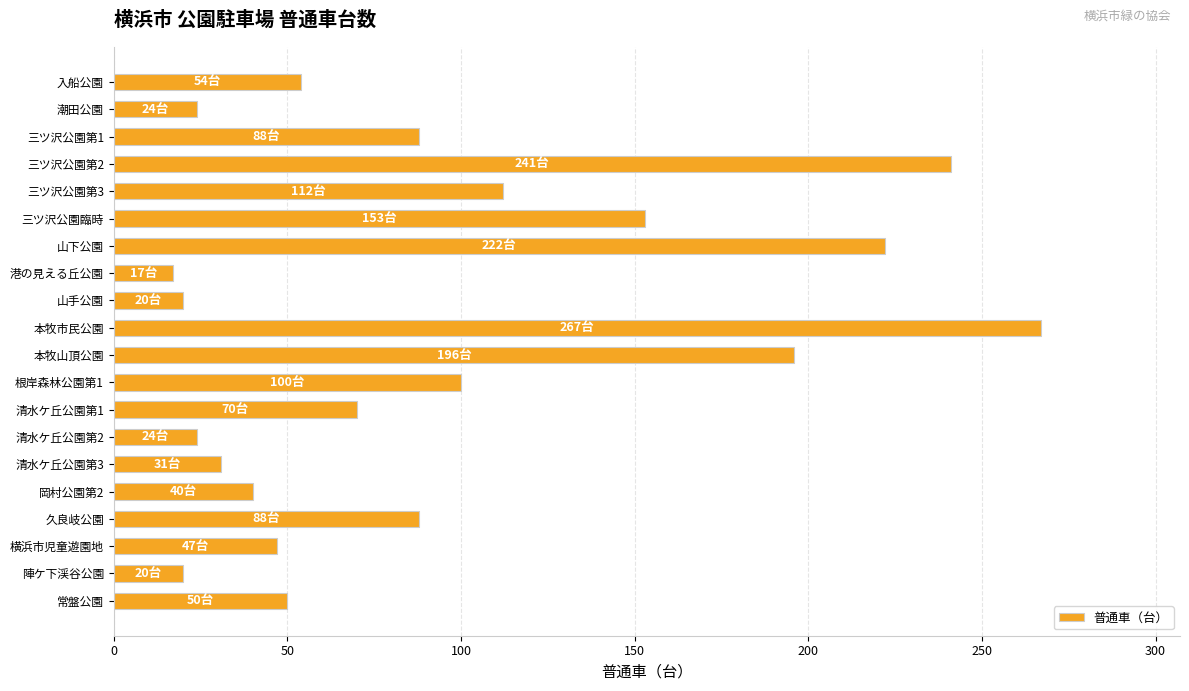

The value at 三ツ沢公園第2 is 139. True or false?

False